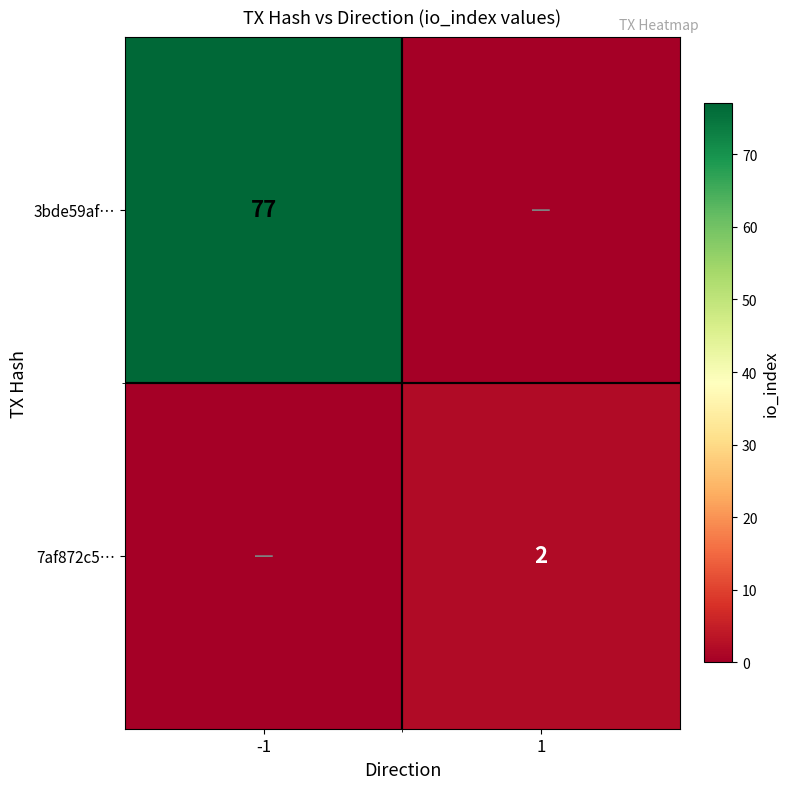

At which category is the sum across all series the highest?

-1